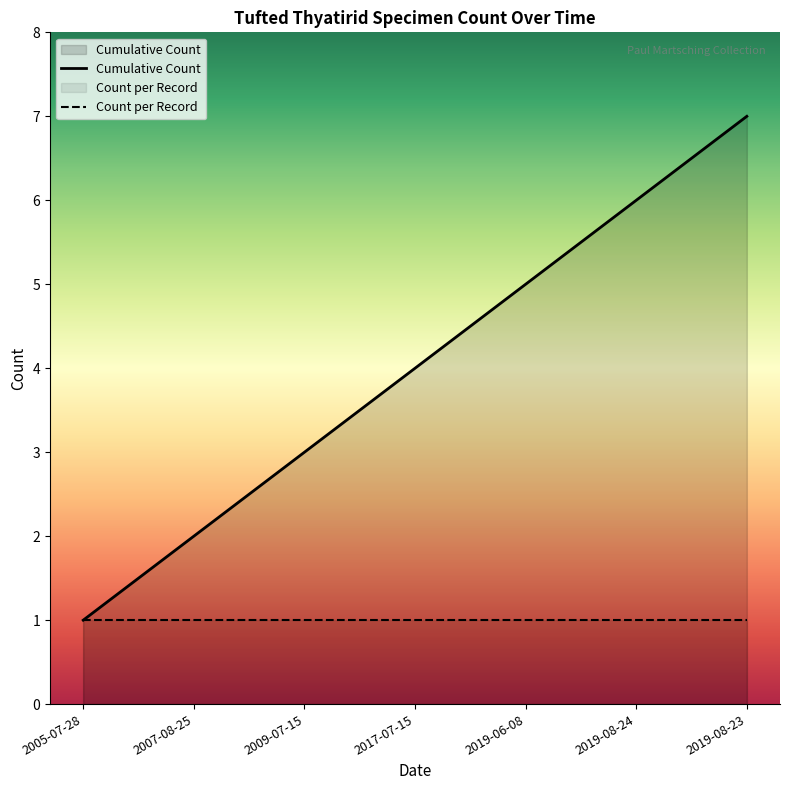

Rank the series at 2007-08-25 from highest to lowest value.

Cumulative Count, Count per Record